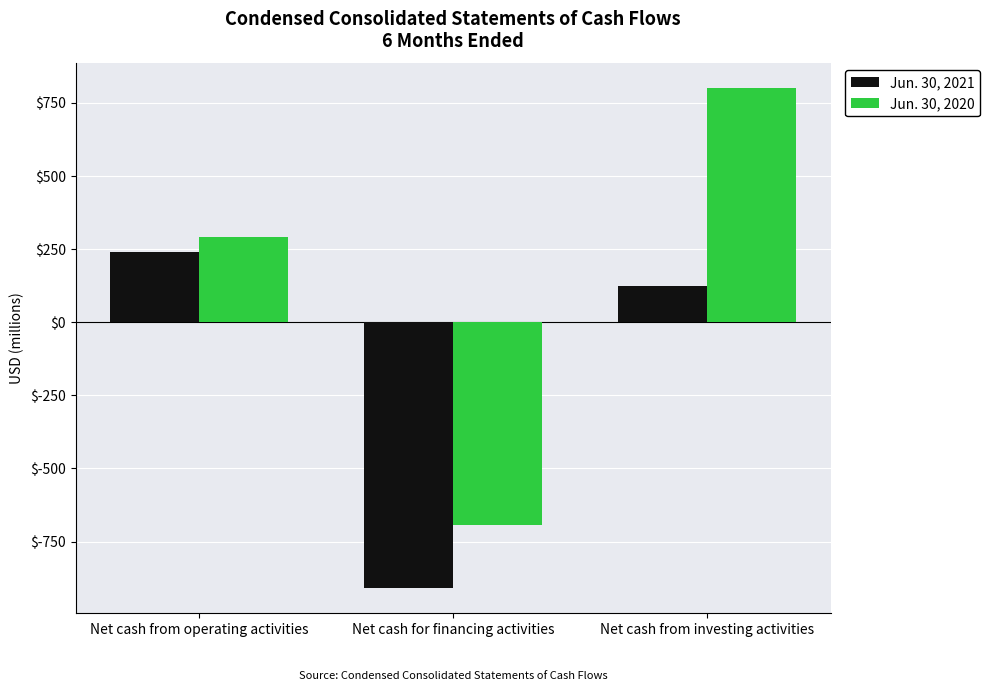

Is it true that Jun. 30, 2021 equals 152 at Net cash from operating activities?

False